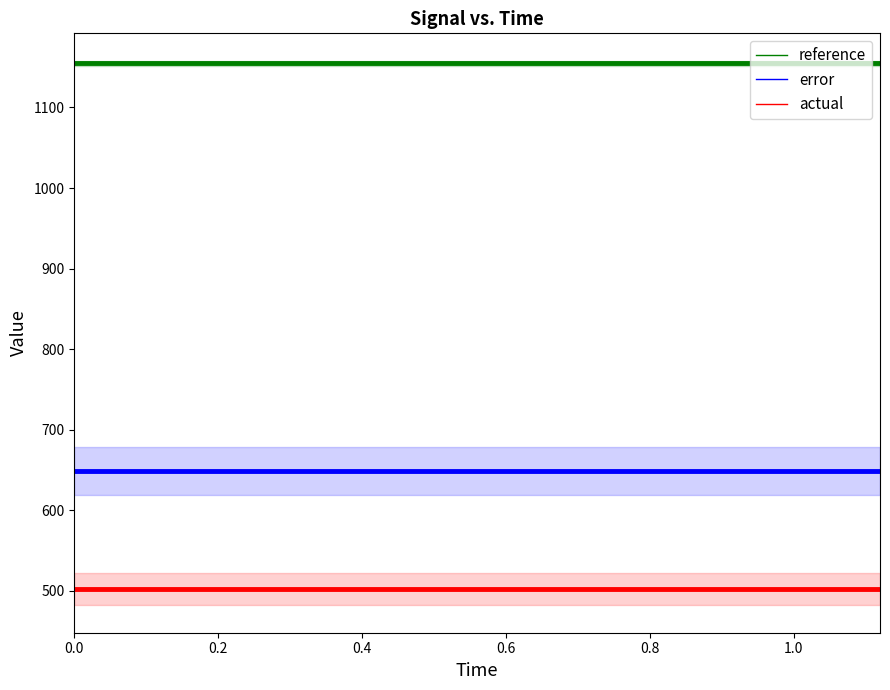

True or false: error has more than 1 points higher than both neighbors.

False